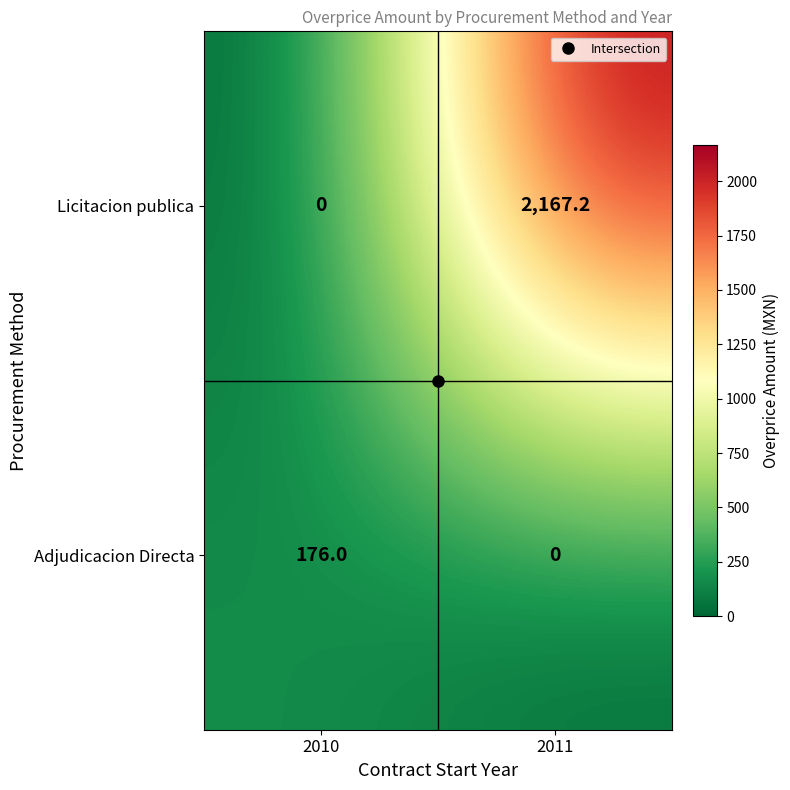

What is the sum of all Adjudicacion Directa values?

176.0